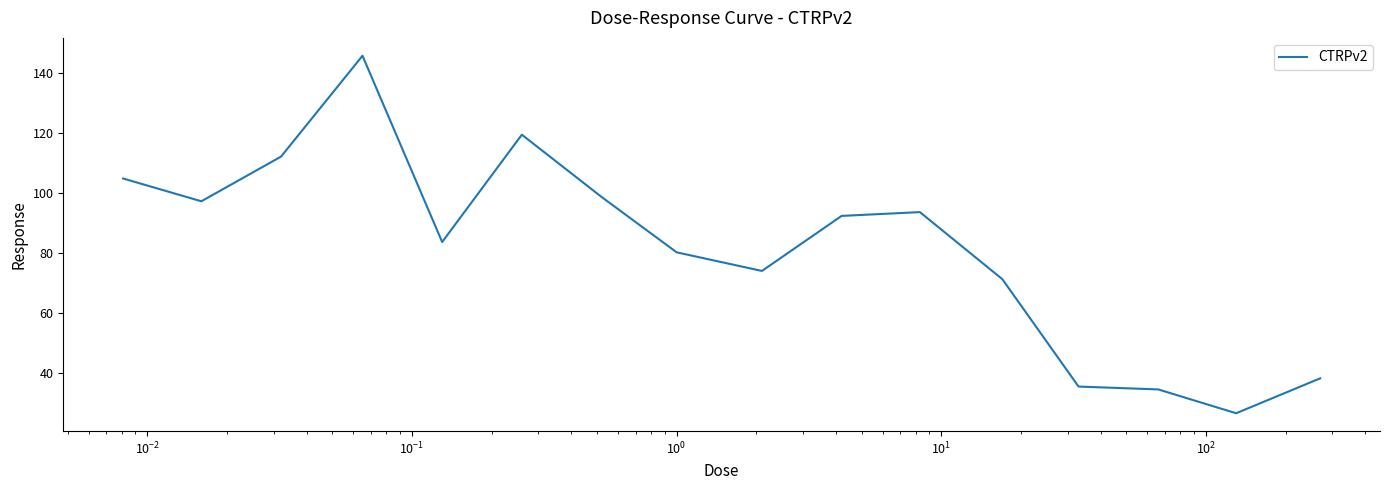

How many values exceed 92?

8